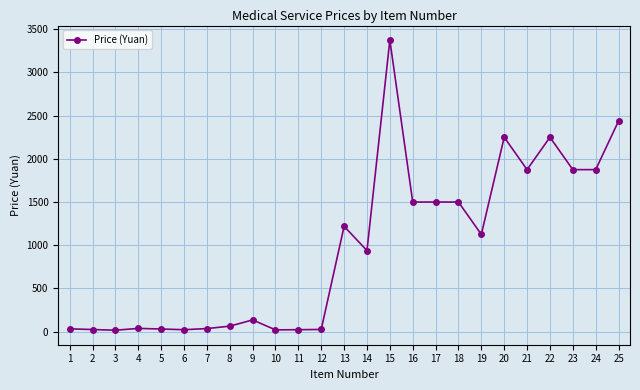

Which category has the highest value across all series?

15